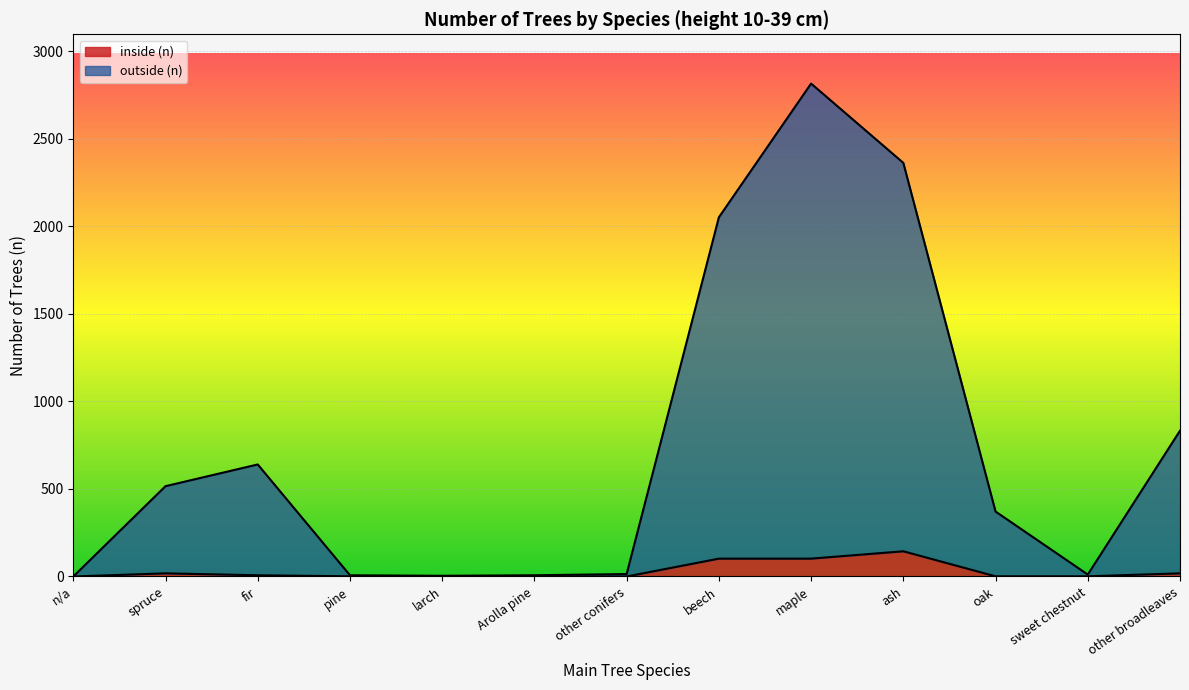

How many values in the outside (n) series exceed 371?

6